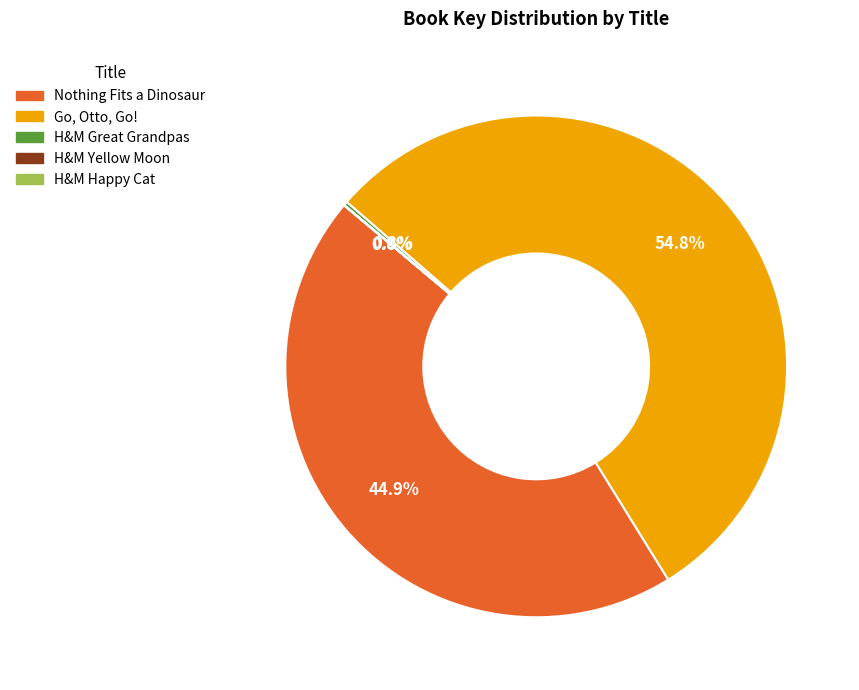

To the nearest percent, what is the average slice percentage?

20%